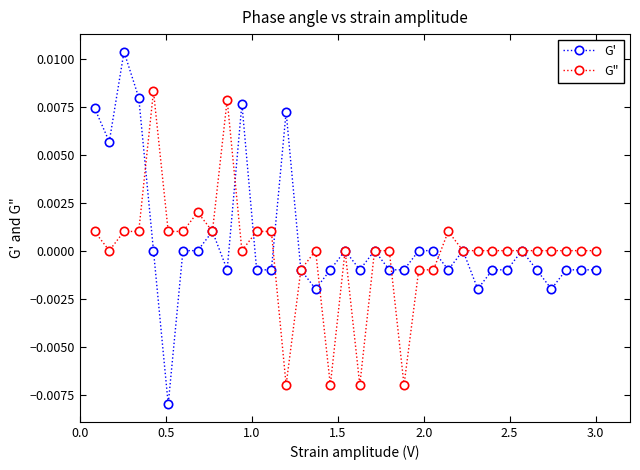

Rank the series by their maximum value, from highest to lowest.

G', G"